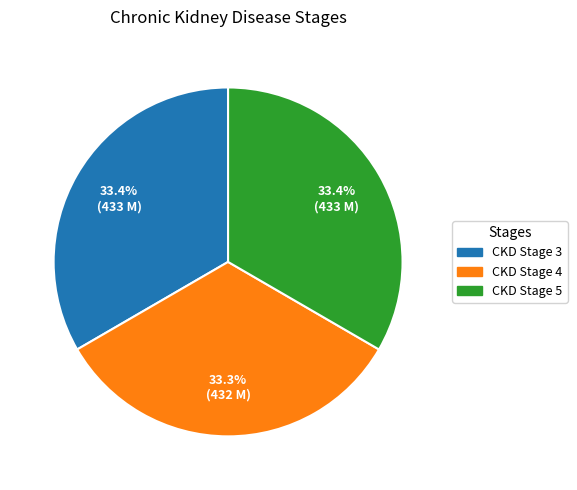

Combined, do CKD Stage 4 and CKD Stage 5 account for over 50%?

Yes